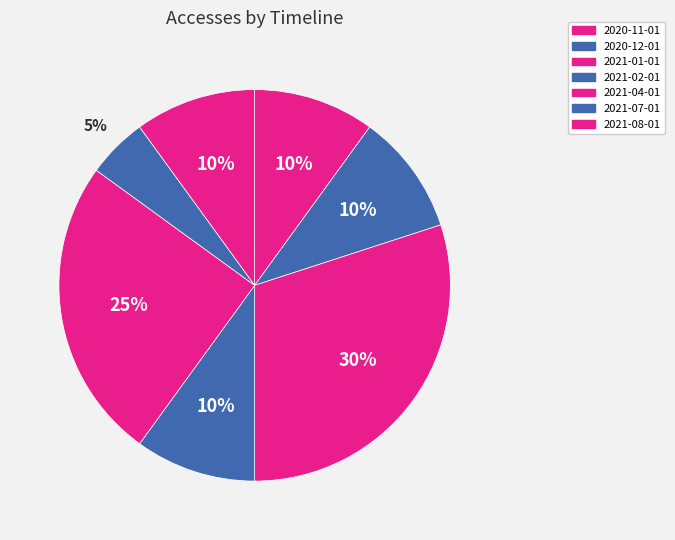

How many slices are in this pie chart?

7